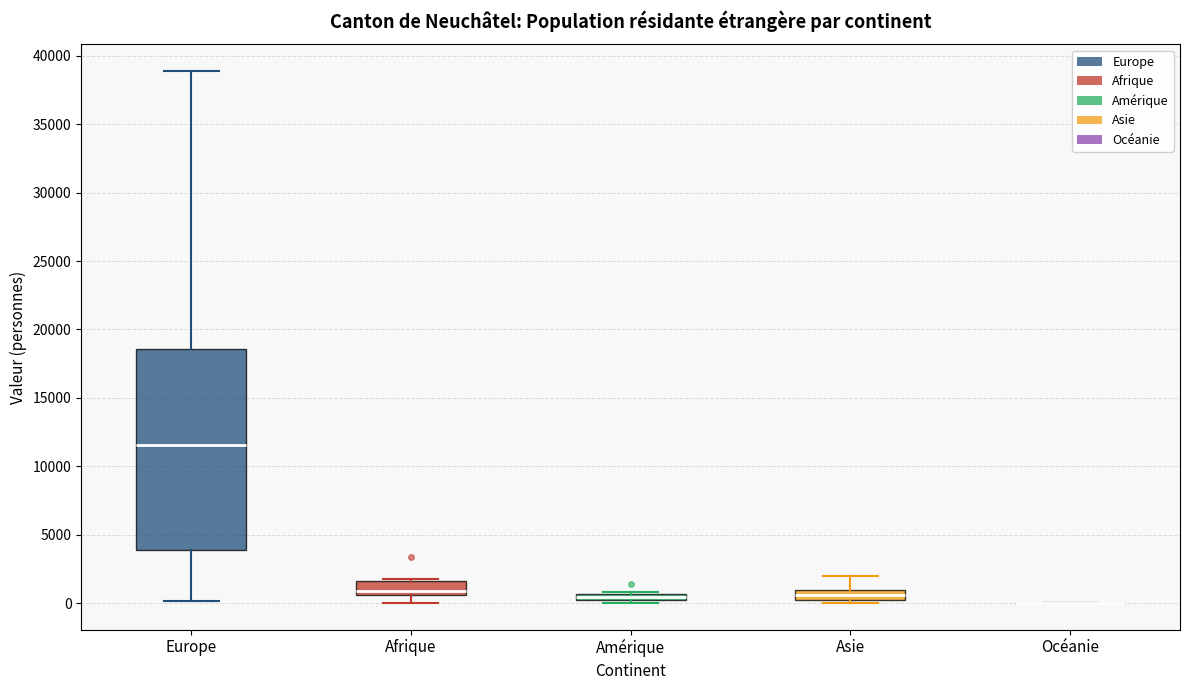

Comparing the boxes themselves (not the whiskers), which one is the tallest?

Europe